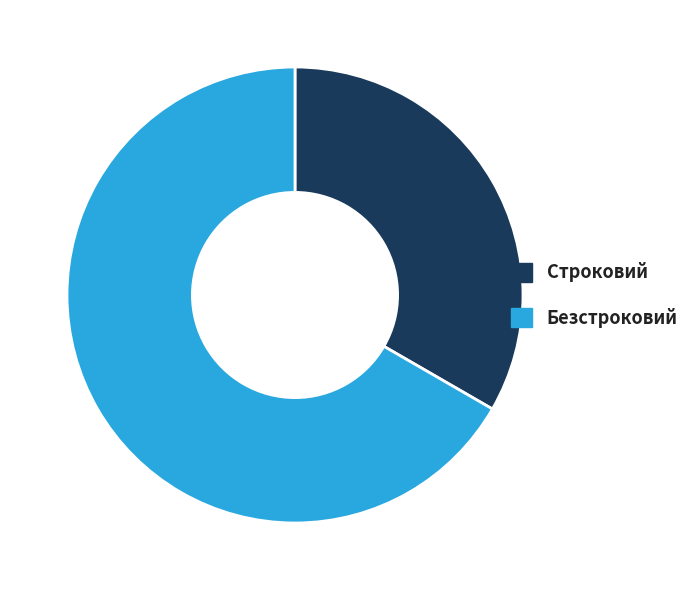

Is there a majority slice in this chart?

Yes